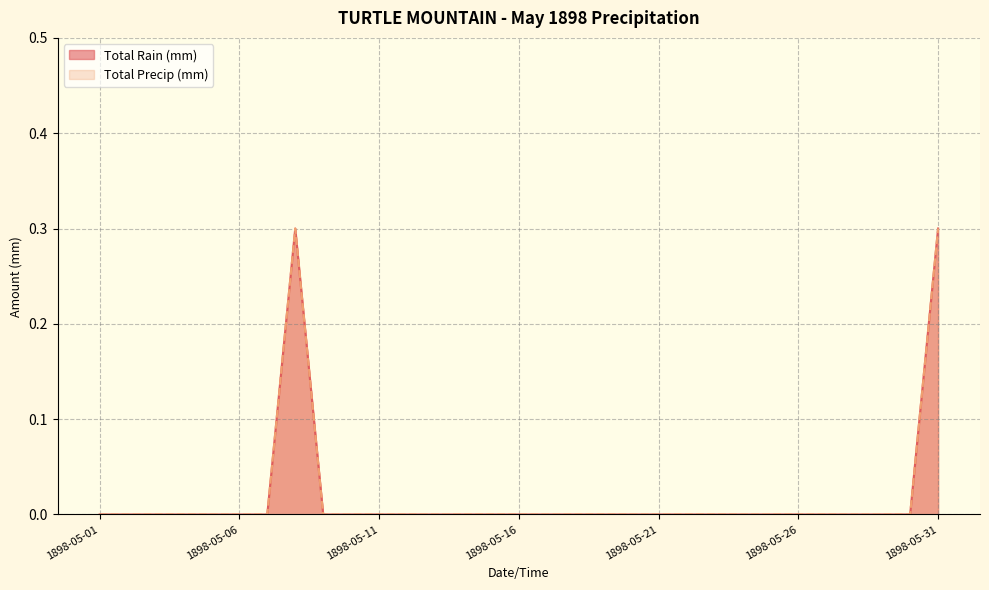

The Total Rain (mm) series shows 0.0 at 1898-05-02. True or false?

True